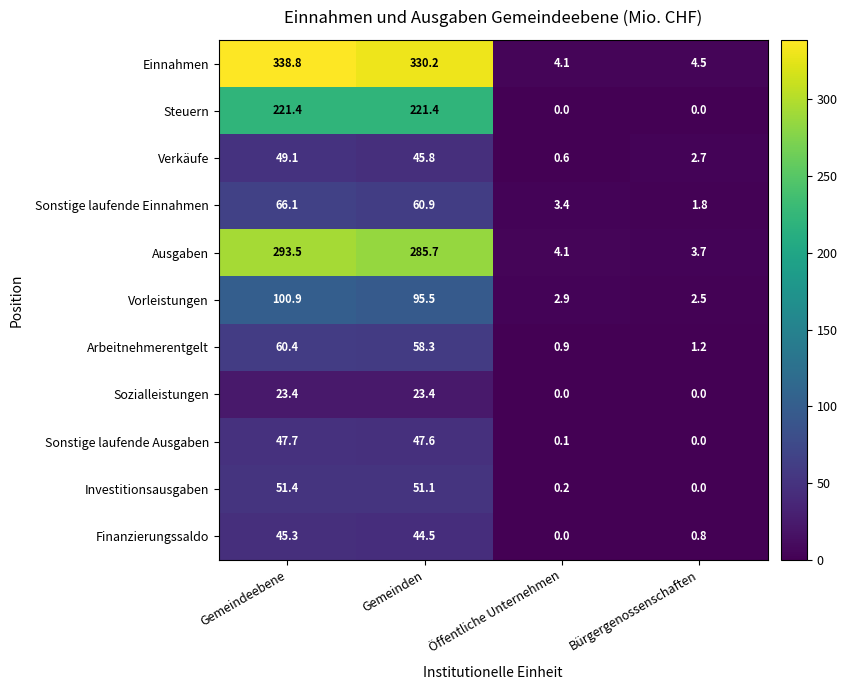

What is the total value across all series at Bürgergenossenschaften?

17.2